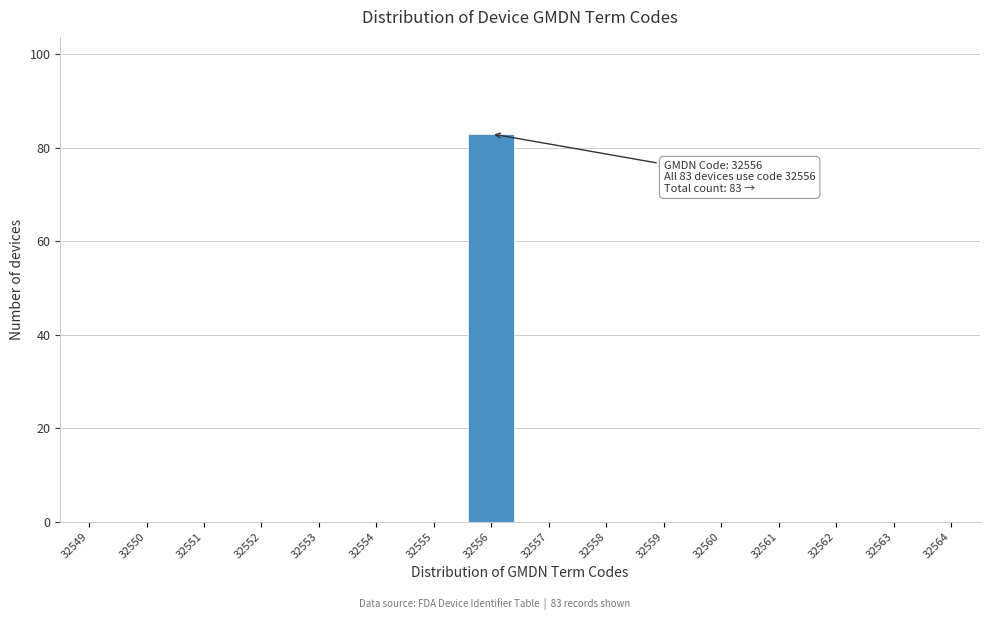

Reading left to right, list all the values displayed in this chart.

32549=0	32550=0	32551=0	32552=0	32553=0	32554=0	32555=0	32556=83	32557=0	32558=0	32559=0	32560=0	32561=0	32562=0	32563=0	32564=0